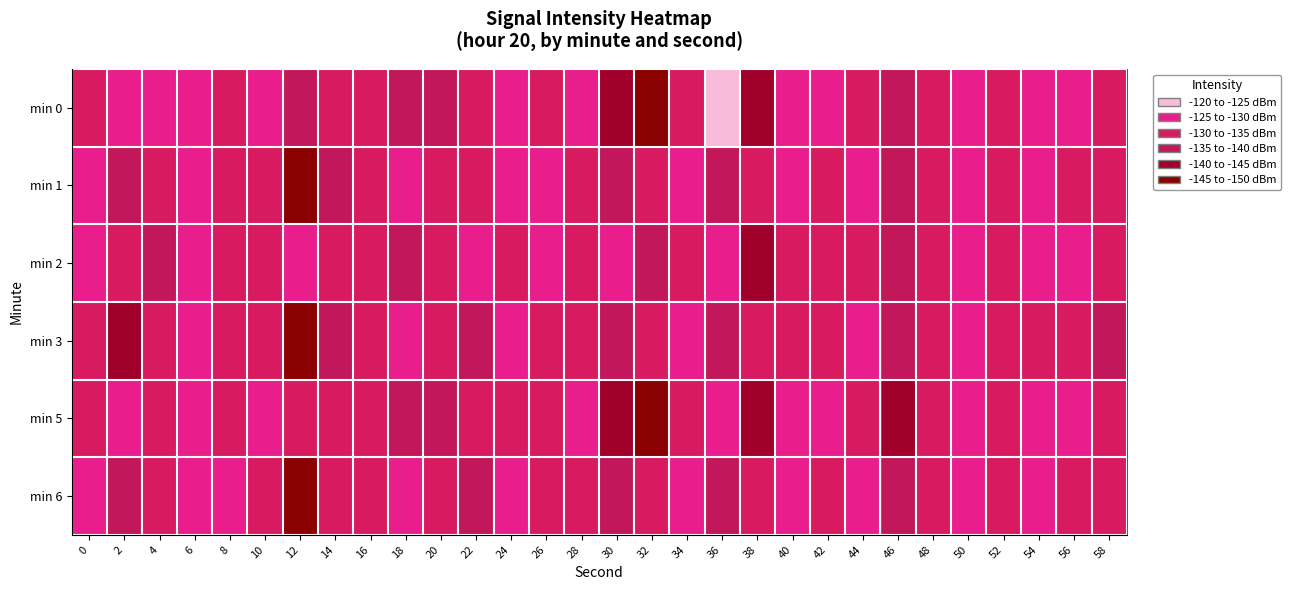

Between 4 and 32, which series saw the biggest shift?

min 0